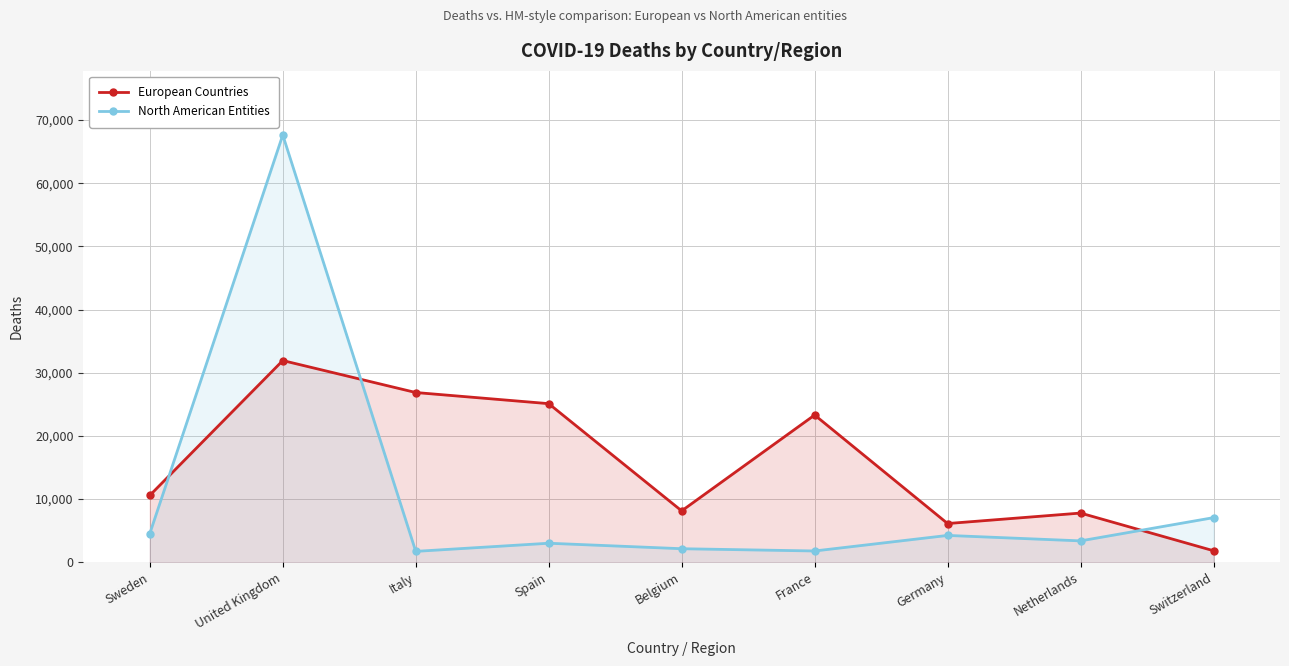

How many data points in European Countries are less than 10584?

4